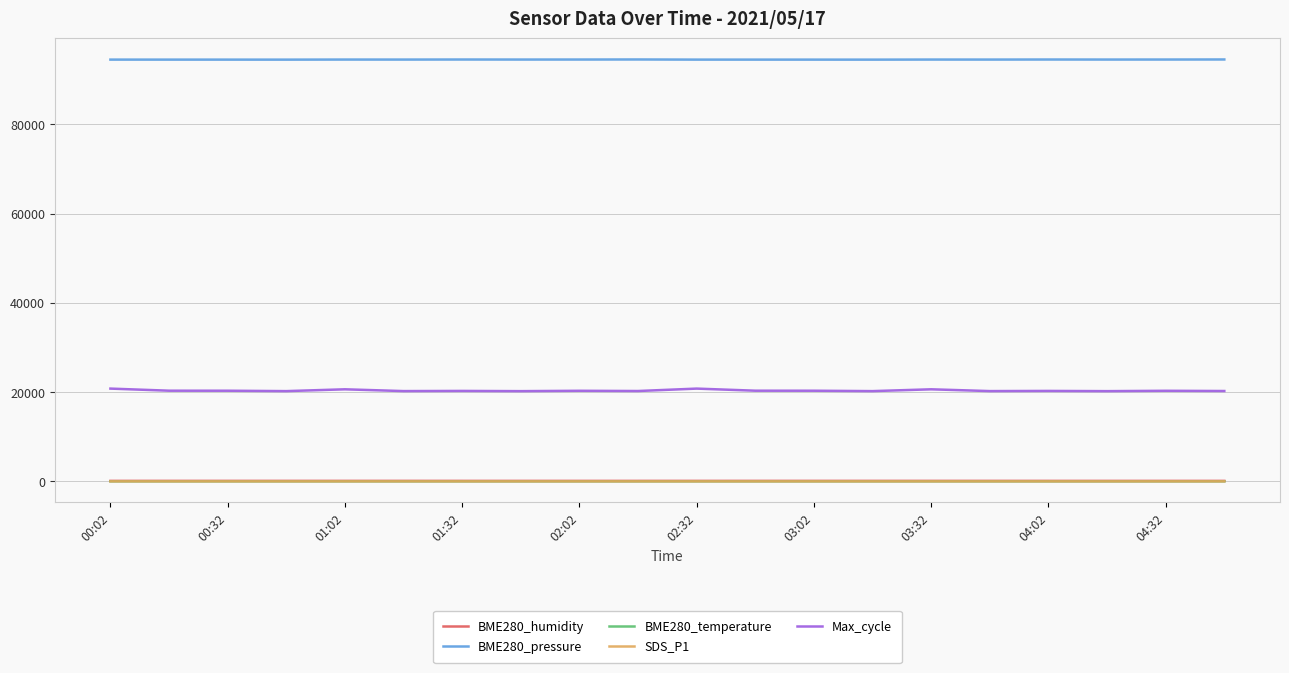

What is the maximum value shown in the chart?

94547.4